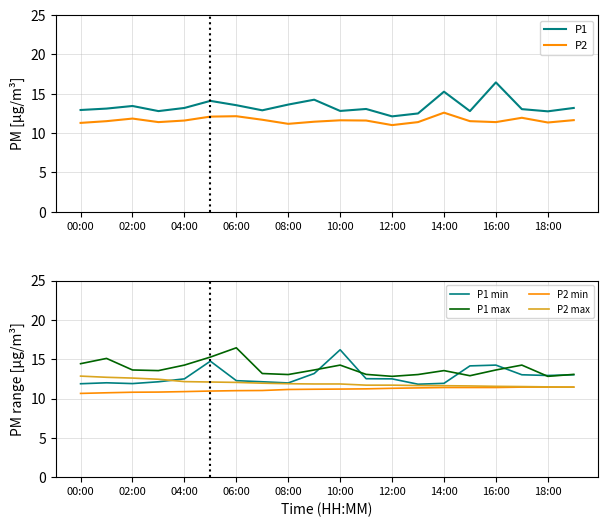

Which category has the lowest value across all series?

00:00